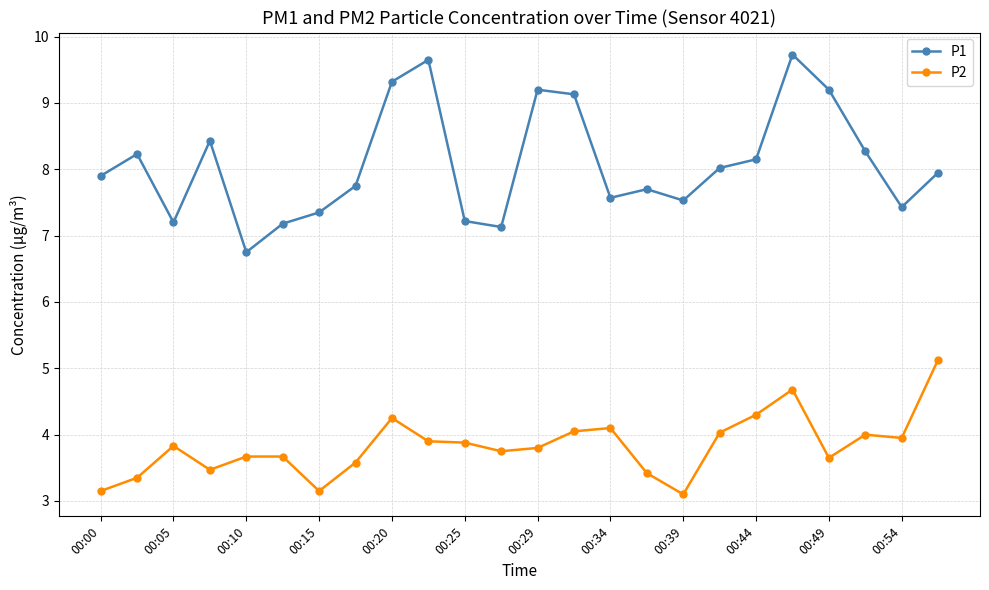

List the series in order of their peak value, highest first.

P1, P2